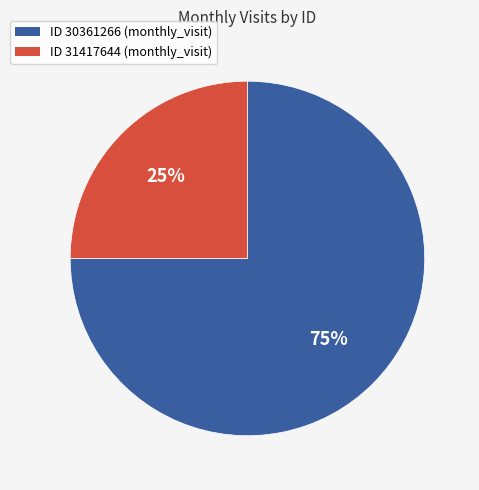

Which slice represents more than half of the pie?

ID 30361266 (monthly_visit)